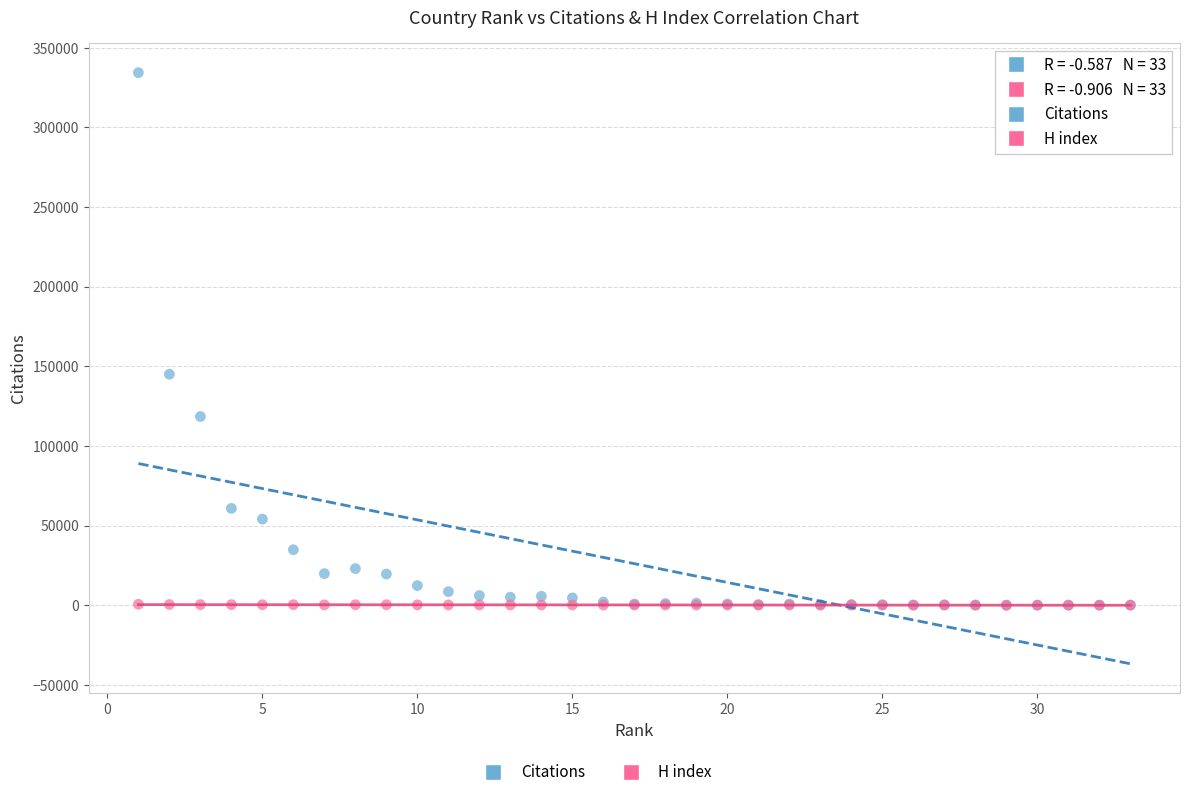

Across all series, what Y value is closest to 167159?

144974